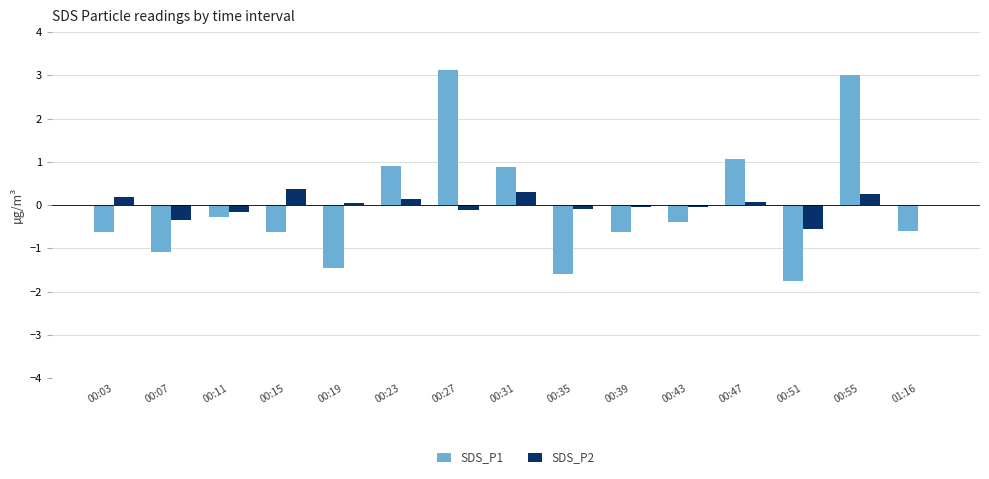

True or false: SDS_P2 has a value of -0.6 at 00:51.

True